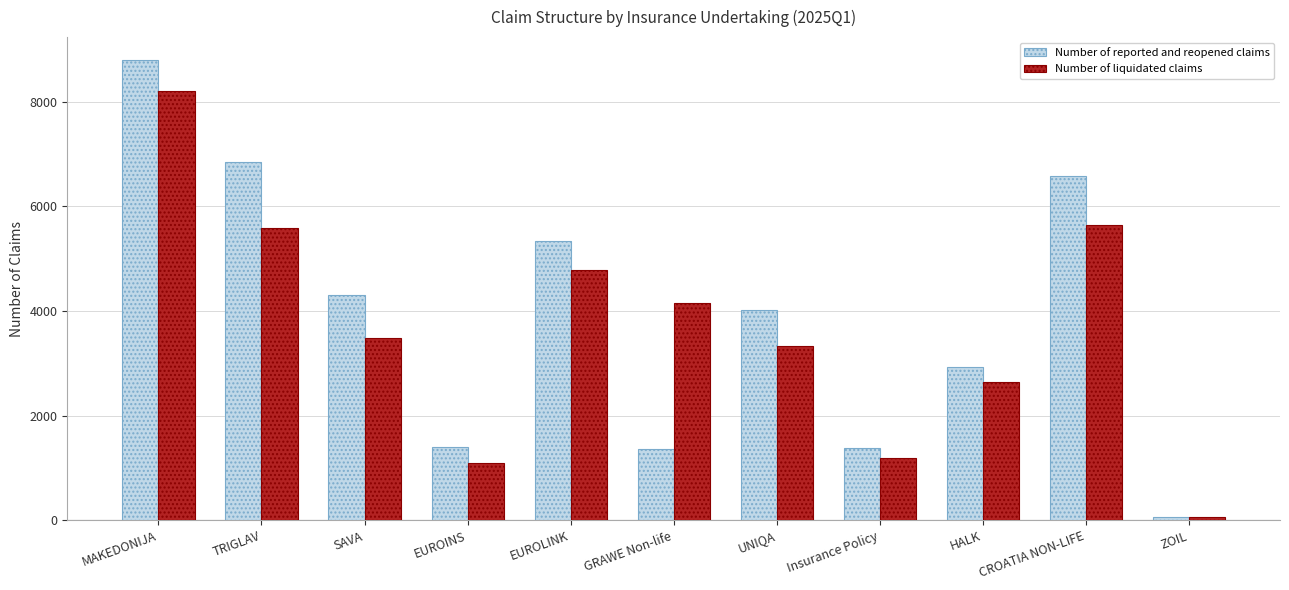

Which series has the widest spread of values?

Number of reported and reopened claims